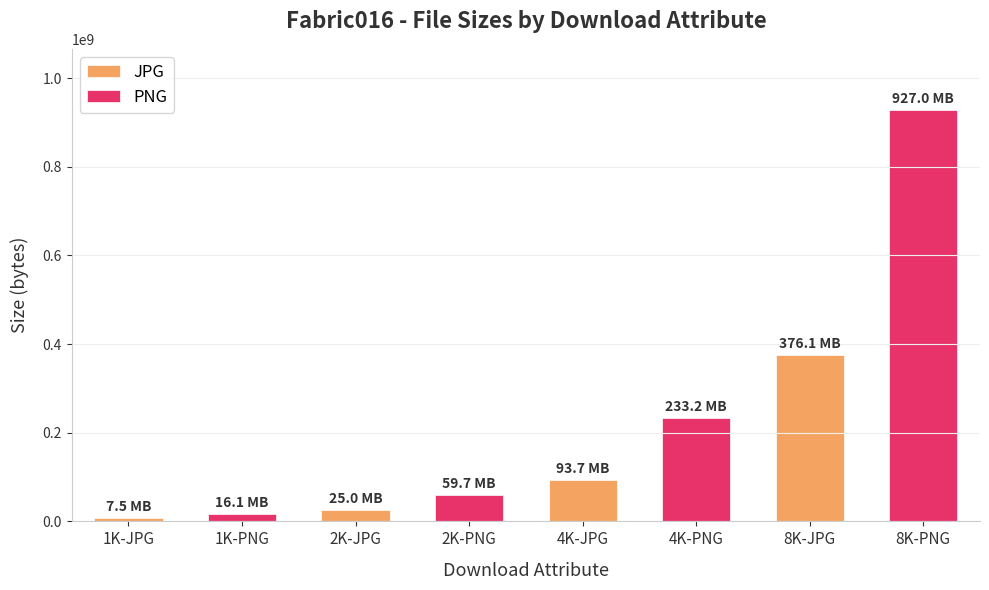

Which series changed the most between 1K-JPG and 4K-JPG?

PNG